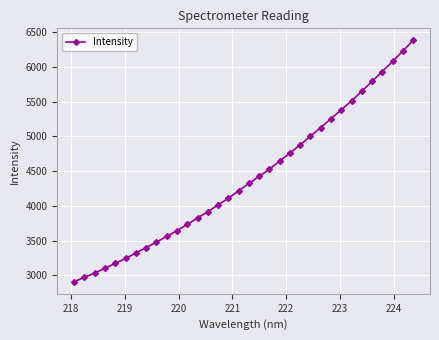

What is the average value?

4397.5